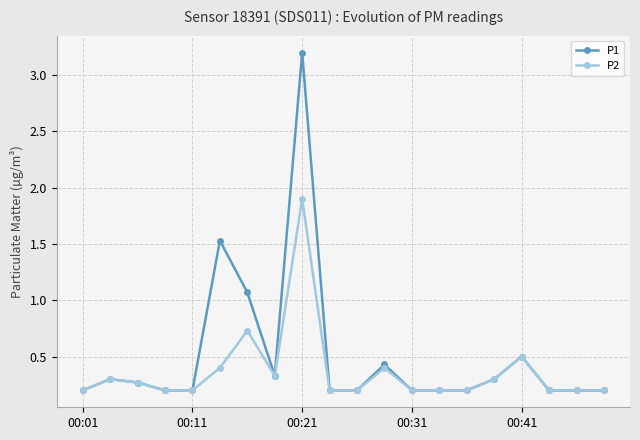

What is the maximum value for P2?

1.9